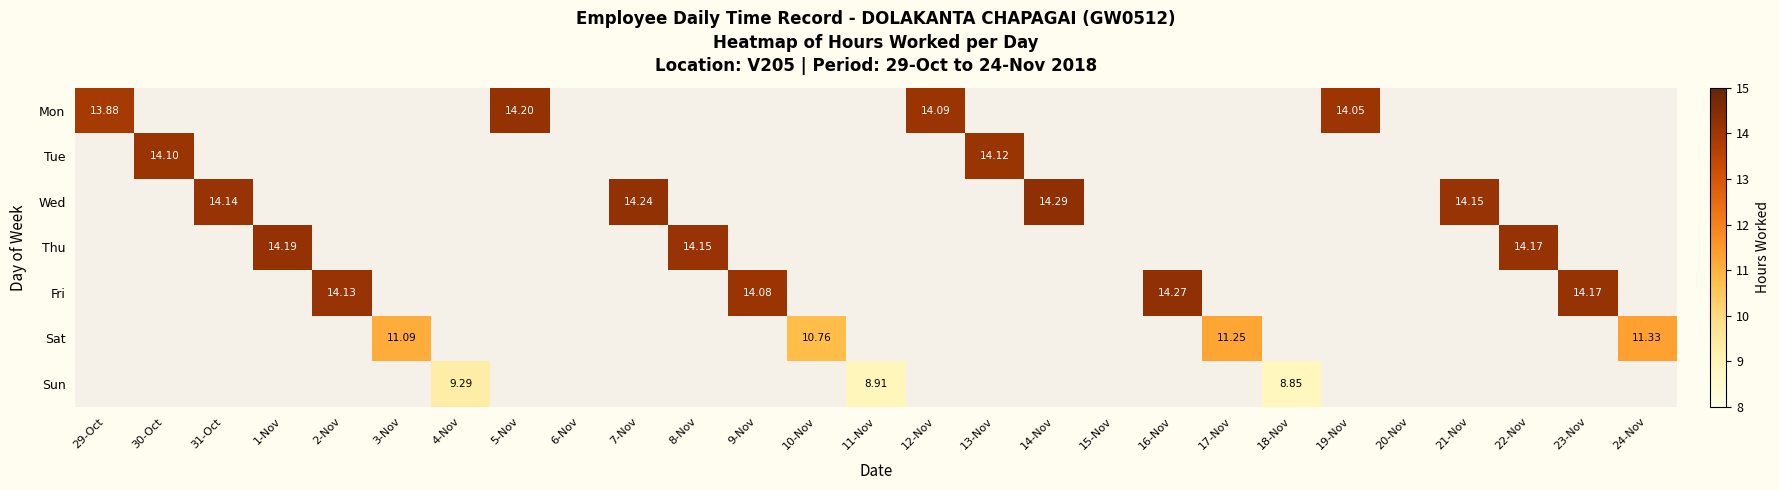

Which label corresponds to the smallest value in the chart?

18-Nov